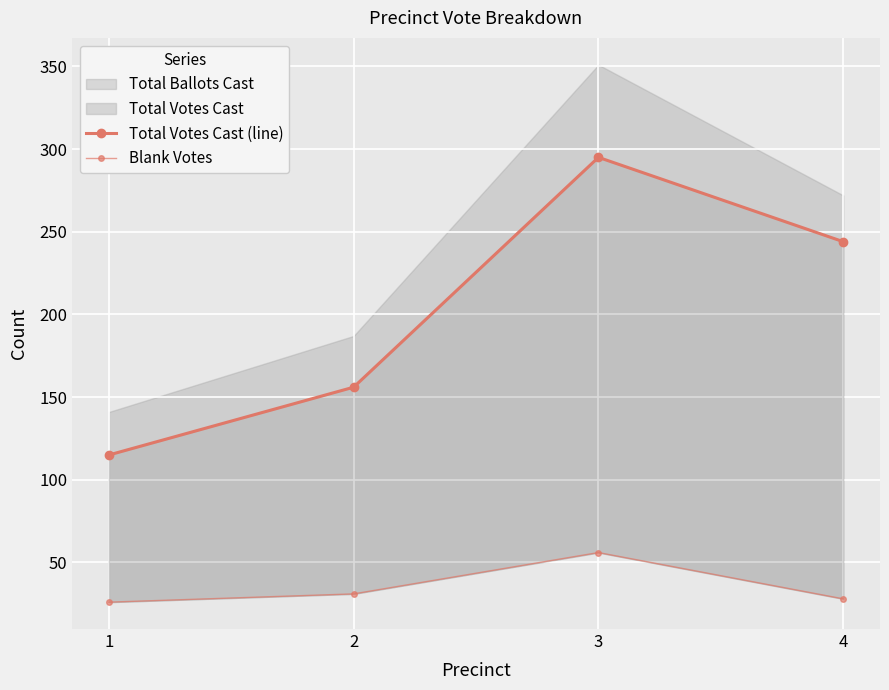

What is the sum of the Total Votes Cast (line) values at 3 and 4?

539